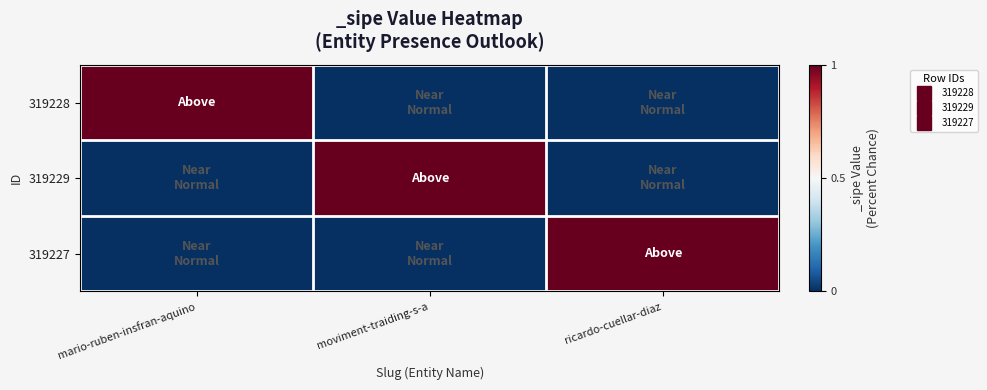

Count the number of data series in this chart.

3